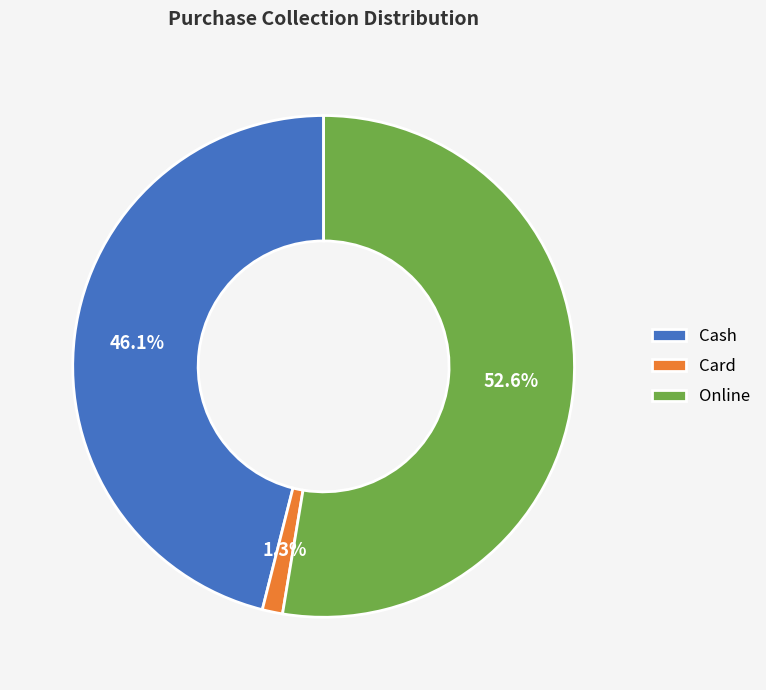

Does Online represent more than half of the total?

Yes